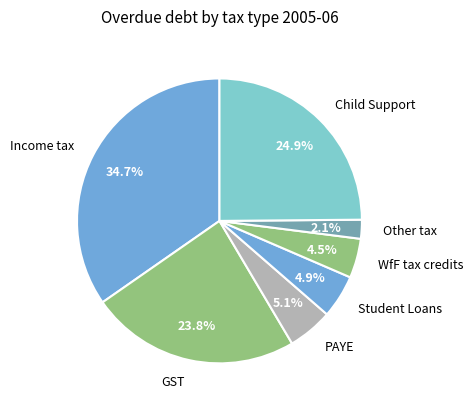

Between GST and Child Support, which is larger?

Child Support